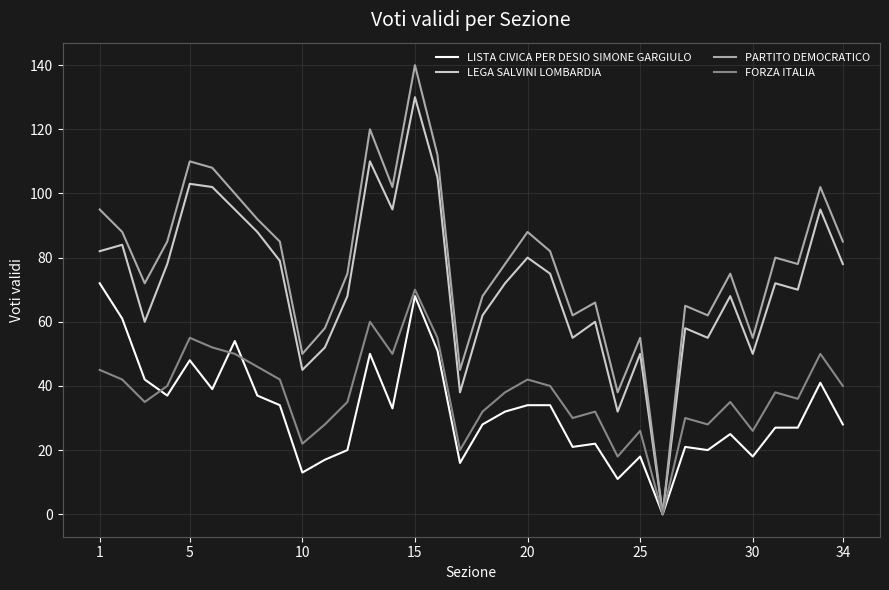

Which series has the largest total across all categories?

PARTITO DEMOCRATICO